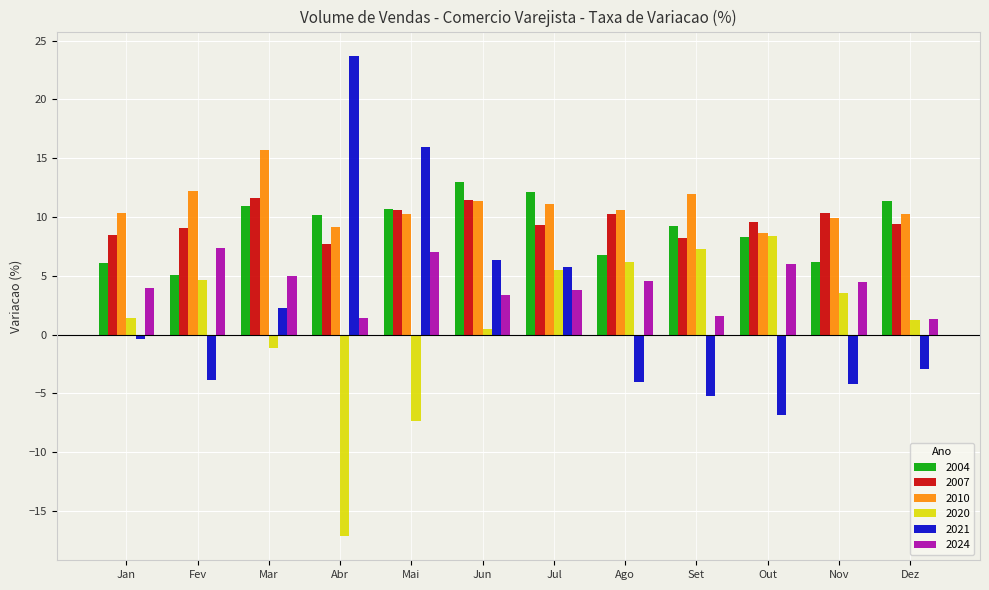

How many groups of bars are there?

12